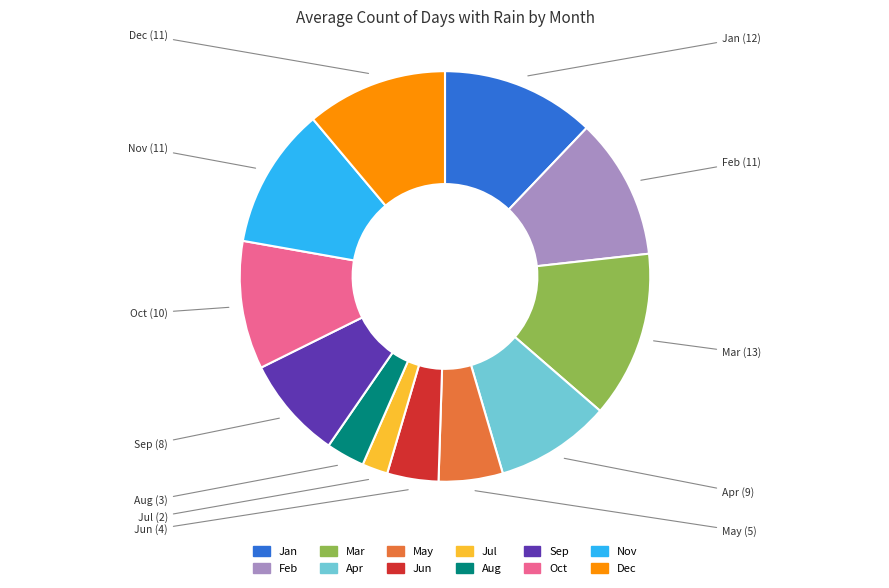

Is it true that Apr is 19% of the pie?

False